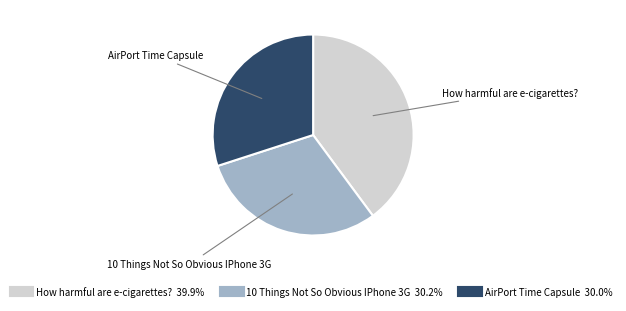

Do 10 Things Not So Obvious IPhone 3G and AirPort Time Capsule together represent more than half of the pie?

Yes